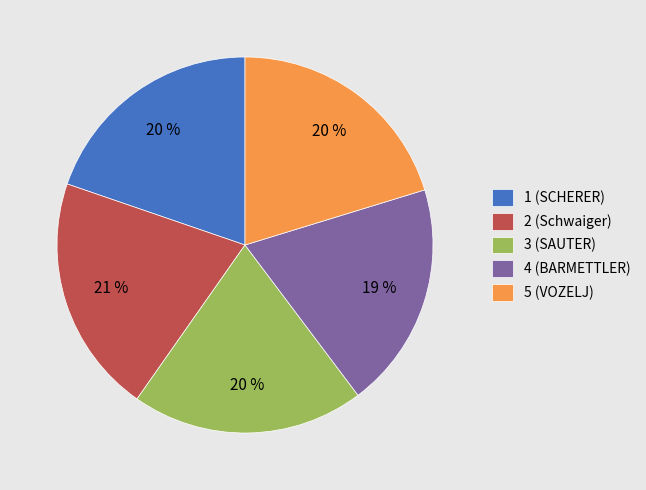

To the nearest percent, what portion does 2 (Schwaiger) represent?

21%